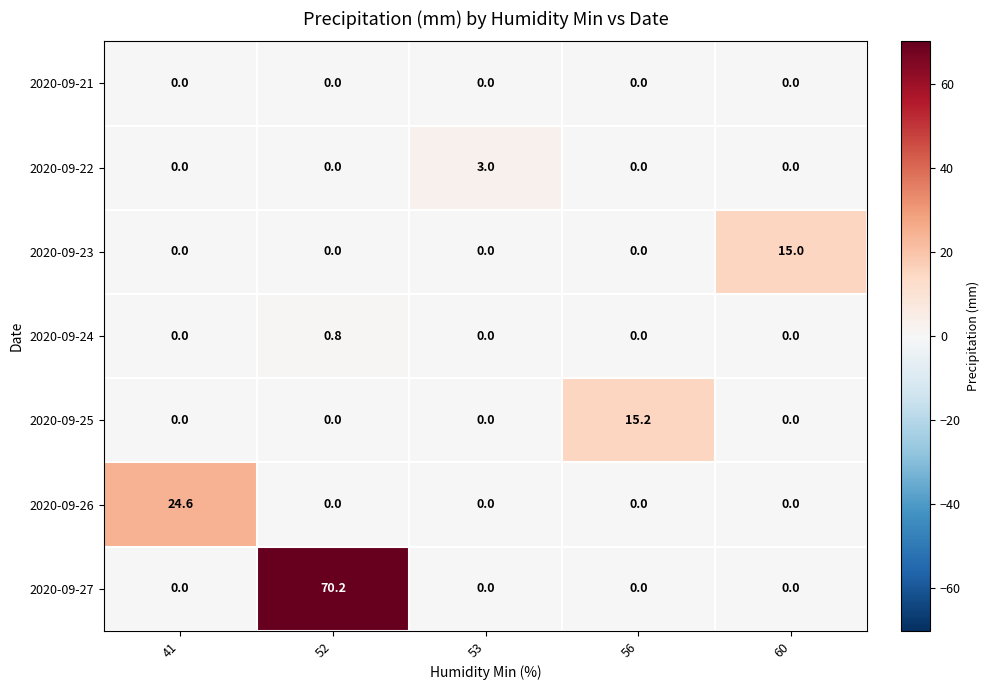

At which category does the chart reach its peak across all series?

52